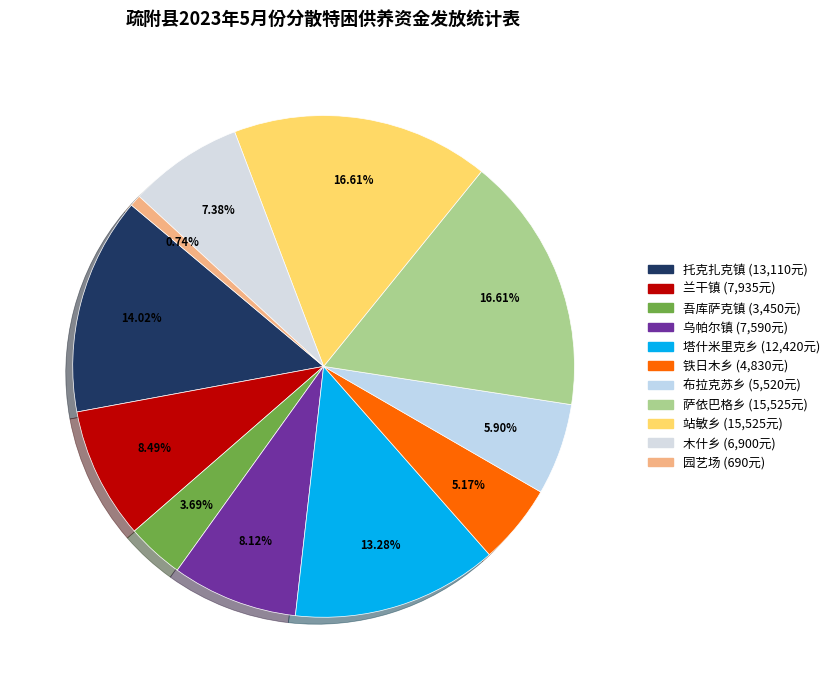

To the nearest percent, what percentage of the pie is 塔什米里克乡?

13%